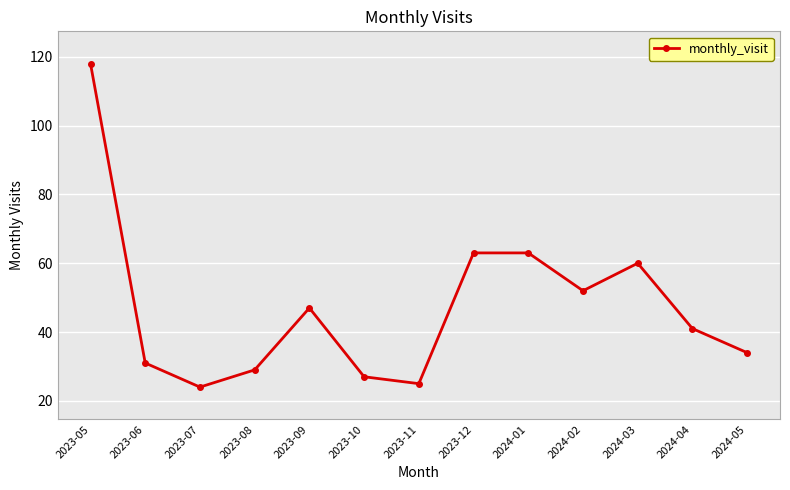

Count the number of categories in the chart.

13